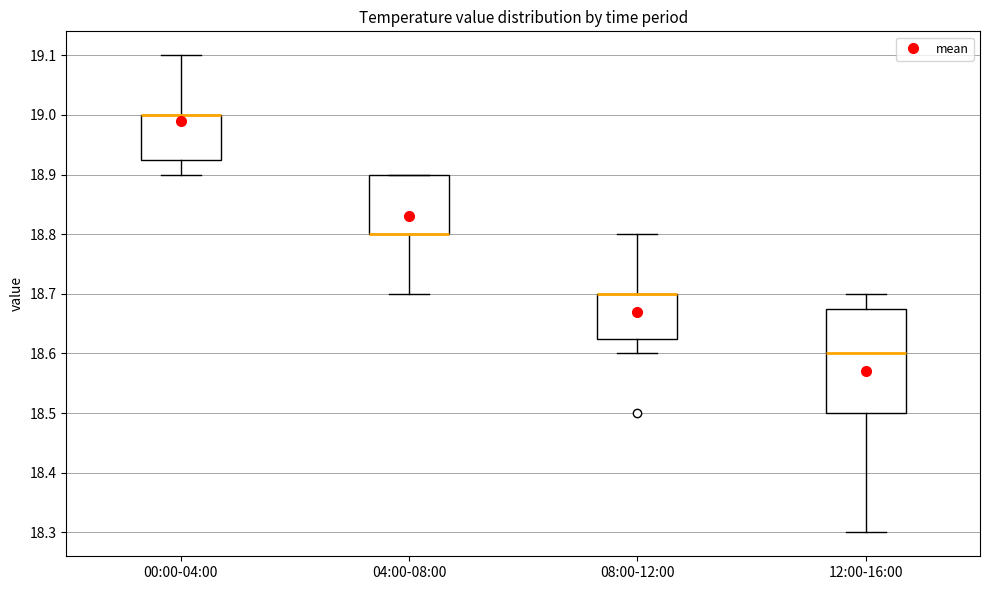

Reading left to right, transcribe this box plot: for each box, give where its median line is, the range the box spans, and where its two whiskers end, as read against the y-axis. The values are not printed on the chart, so give them approximately, as read against the axis.

00:00-04:00: median 19.00 (drawn on the box's upper edge), box 18.93 to 19.00, whiskers 18.90 to 19.10
04:00-08:00: median 18.80 (drawn on the box's lower edge), box 18.80 to 18.90, whiskers 18.70 to 18.90
08:00-12:00: median 18.70 (drawn on the box's upper edge), box 18.63 to 18.70, whiskers 18.60 to 18.80
12:00-16:00: median 18.60, box 18.50 to 18.68, whiskers 18.30 to 18.70